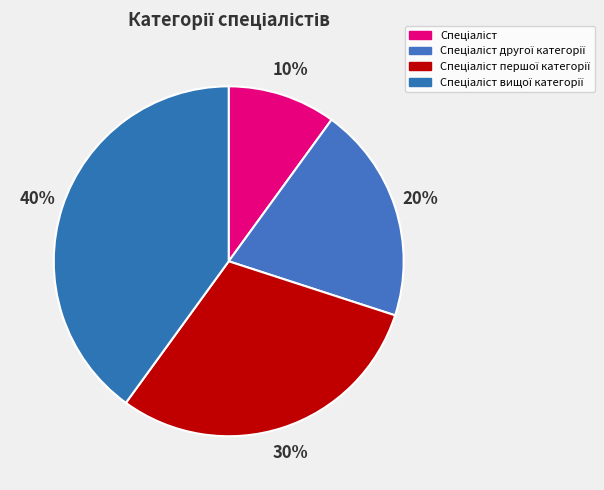

What percentage is the Спеціаліст першої категорії slice, to the nearest percent?

30%